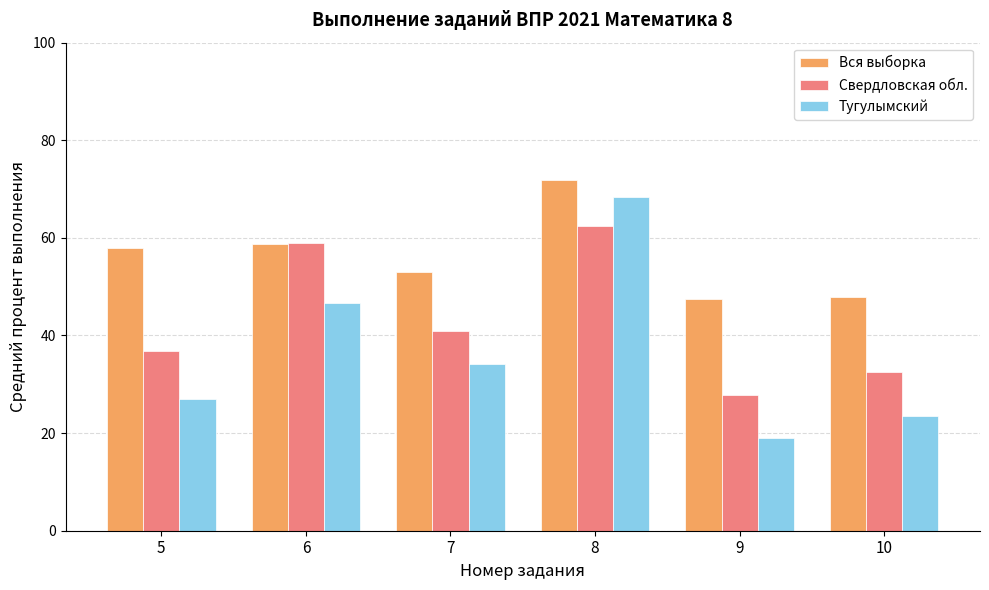

Which category has the highest value across all series?

8